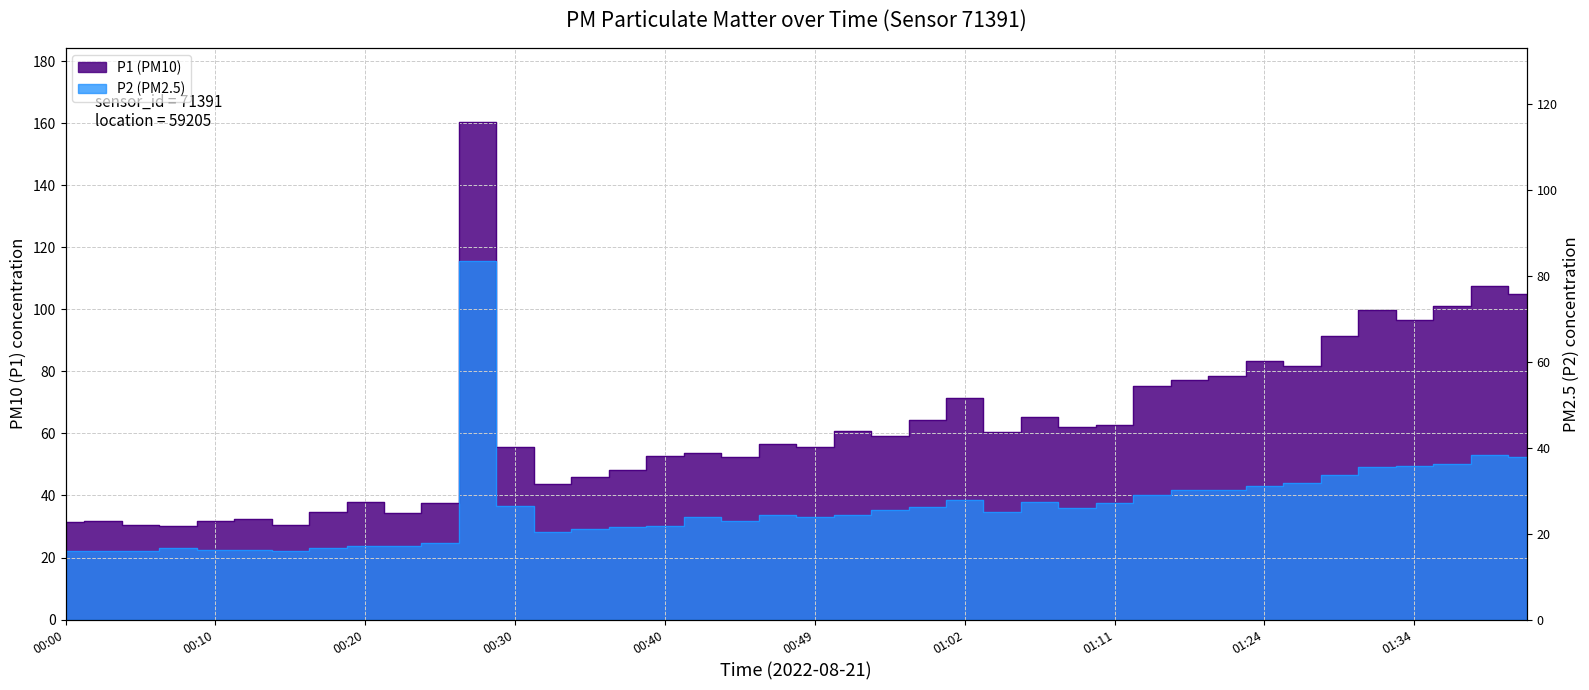

At which category does P2 reach its first local peak?

00:03